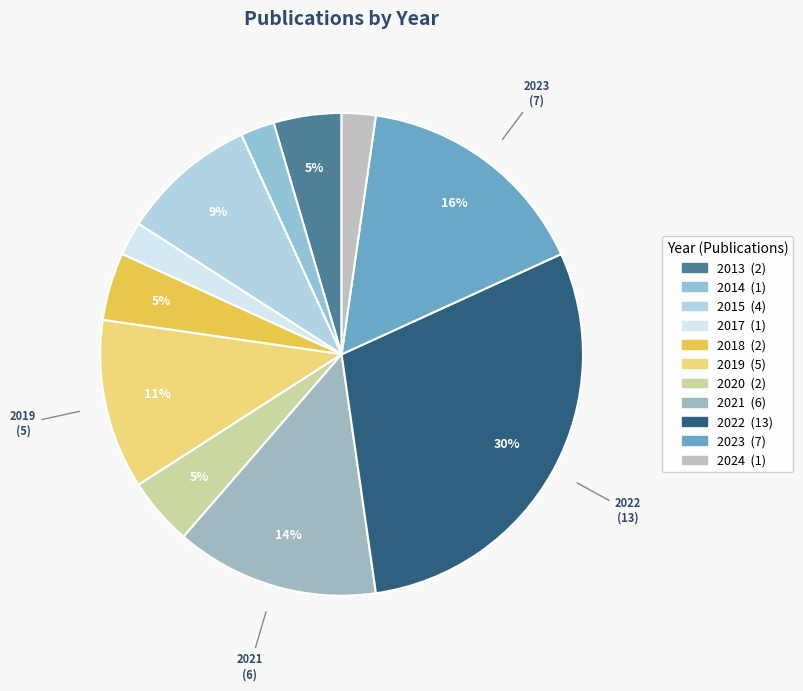

Rank the categories by value from highest to lowest.

2022, 2023, 2021, 2019, 2015, 2013, 2018, 2020, 2014, 2017, 2024